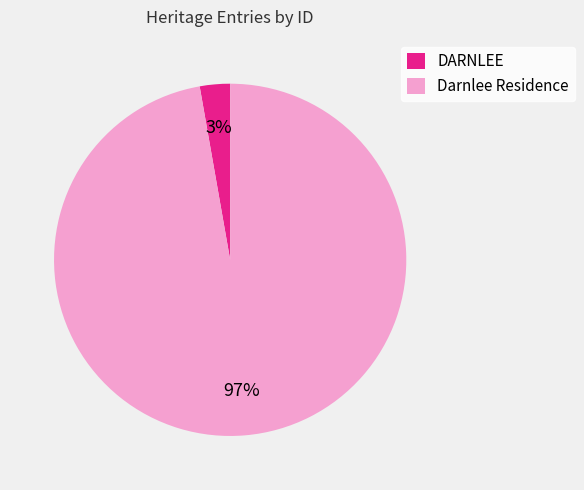

Is there a majority slice in this chart?

Yes